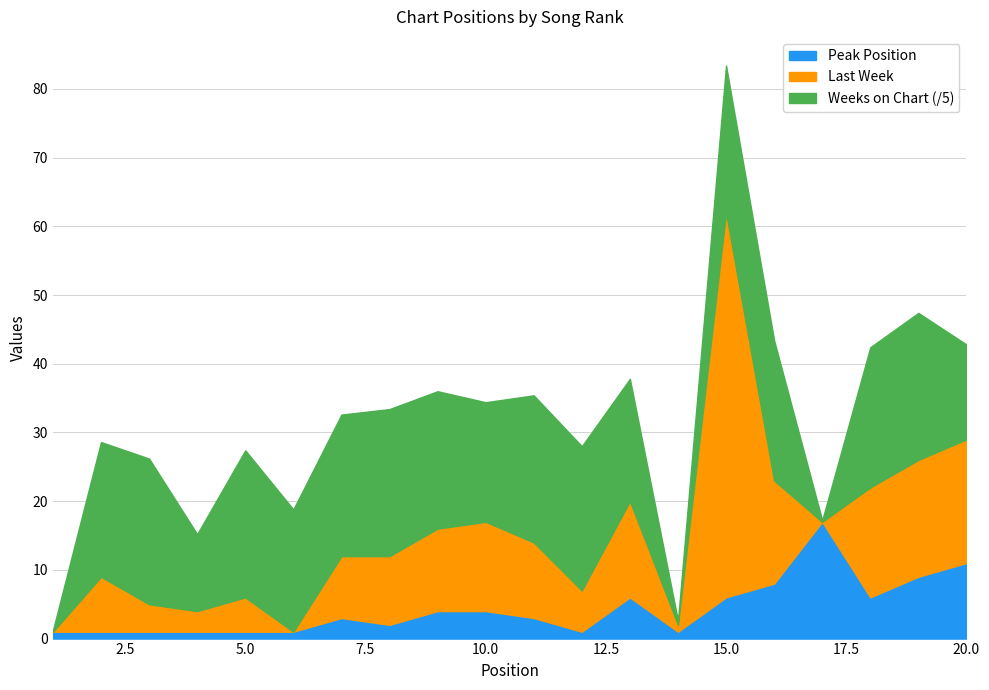

What is the value of the Last Week point at the 4th from the left?

3